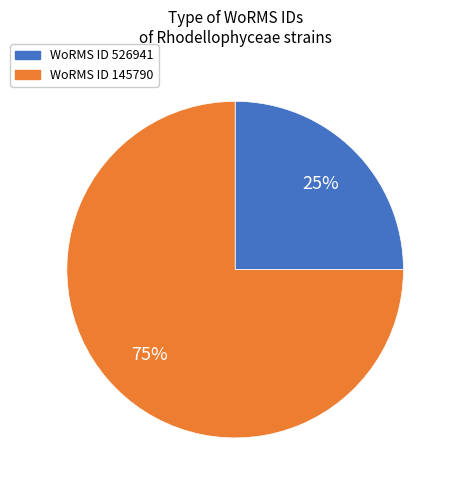

Is there any slice that represents more than half of the pie?

Yes